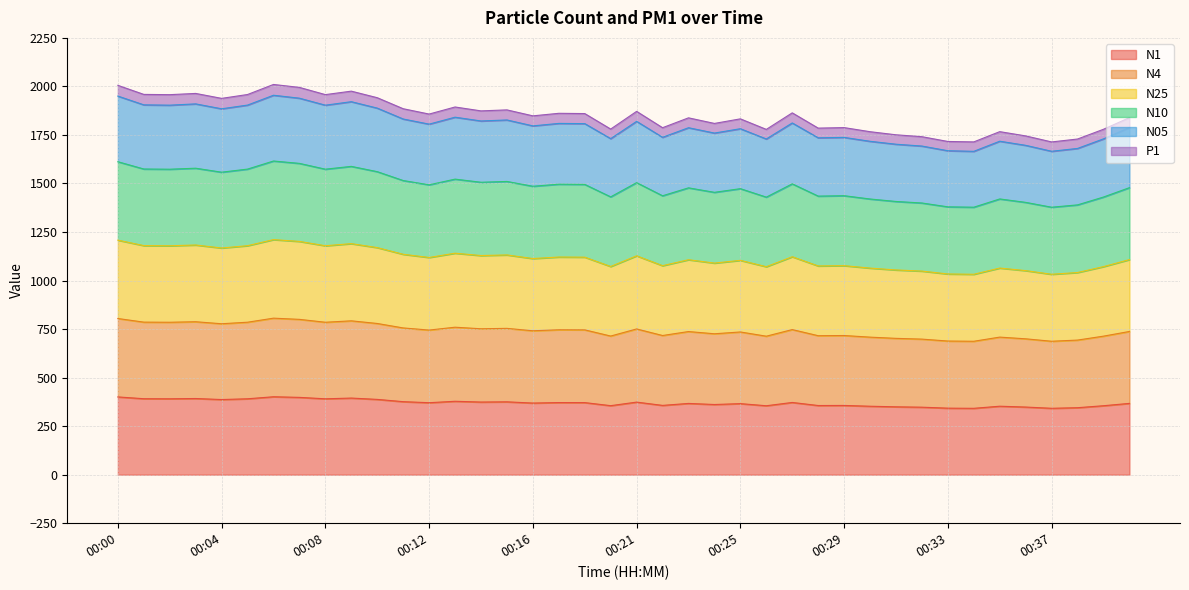

True or false: P1 and N4 intersect in this chart.

False